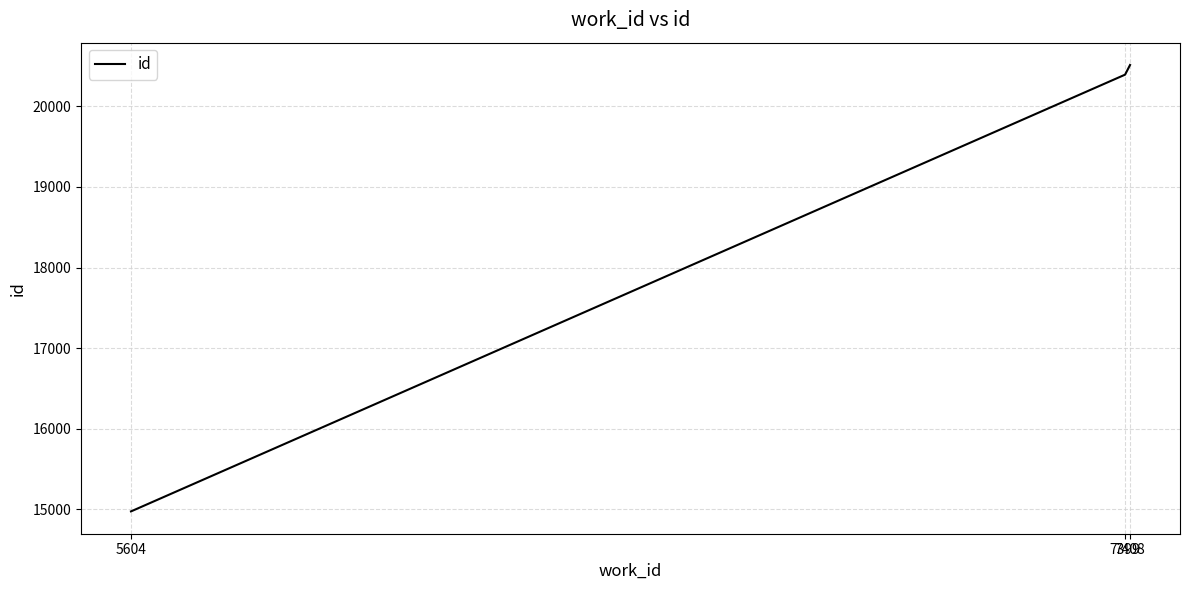

Reading right to left, list all the values displayed in this chart.

20512	20392	14976